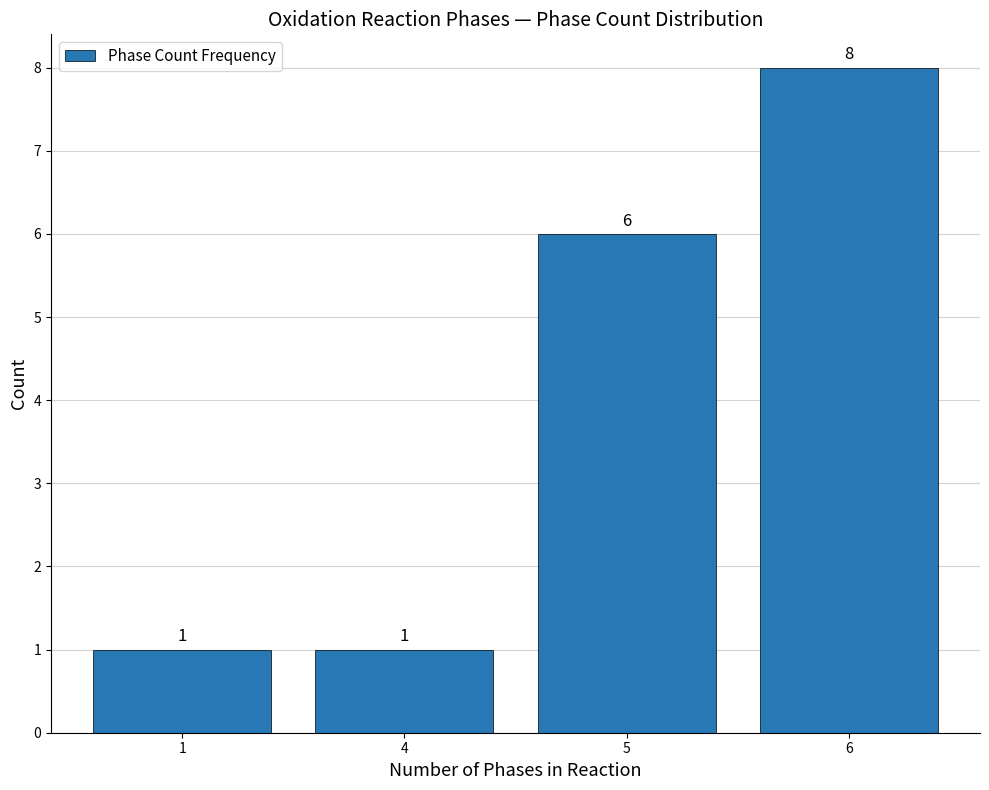

Reading right to left, list all the values displayed in this chart.

8	6	1	1